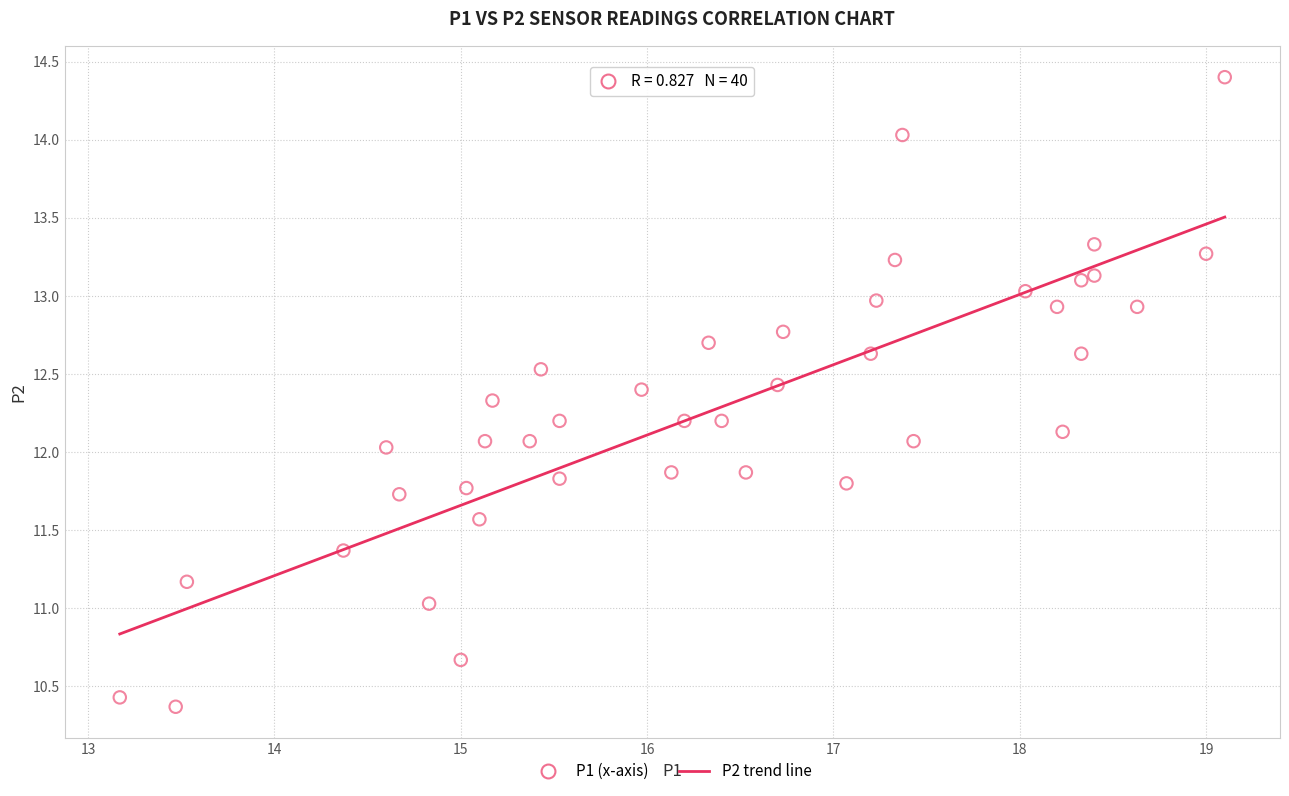

What is the range of X values (max minus min)?

5.9